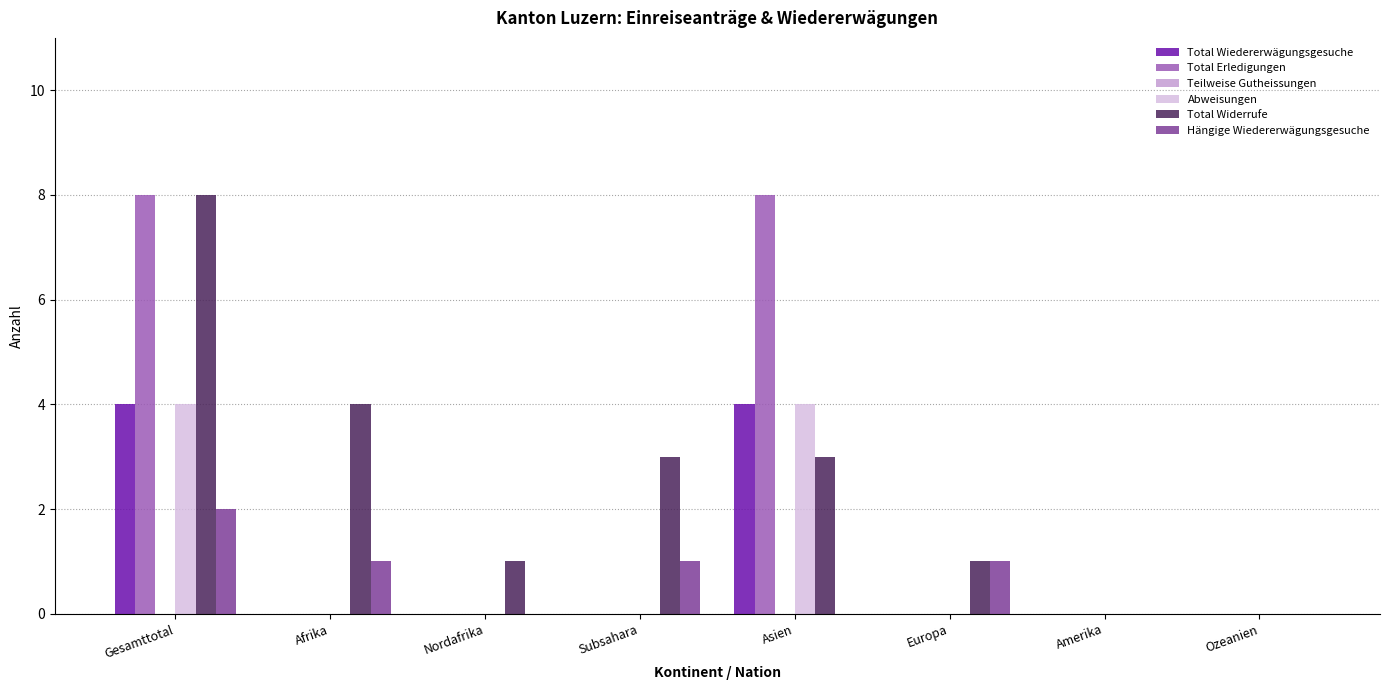

What is the maximum value for Total Erledigungen?

8